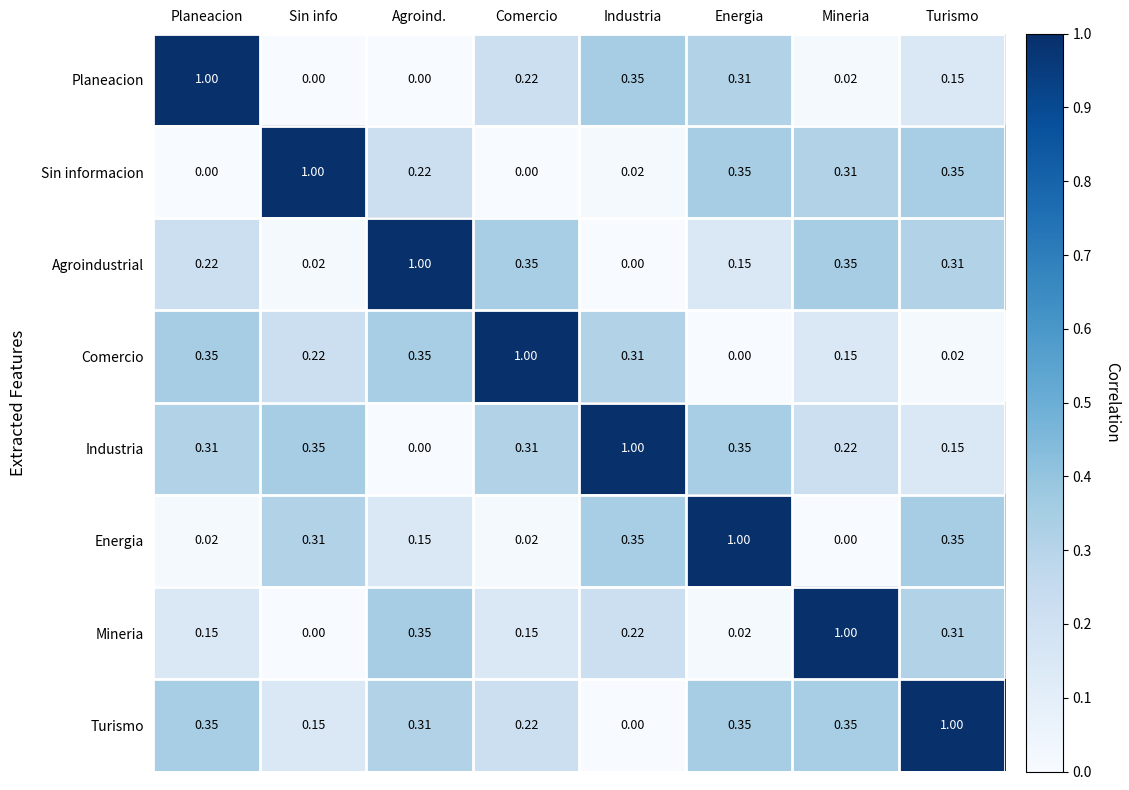

Which category has the lowest value in the Agroindustrial series?

Industria